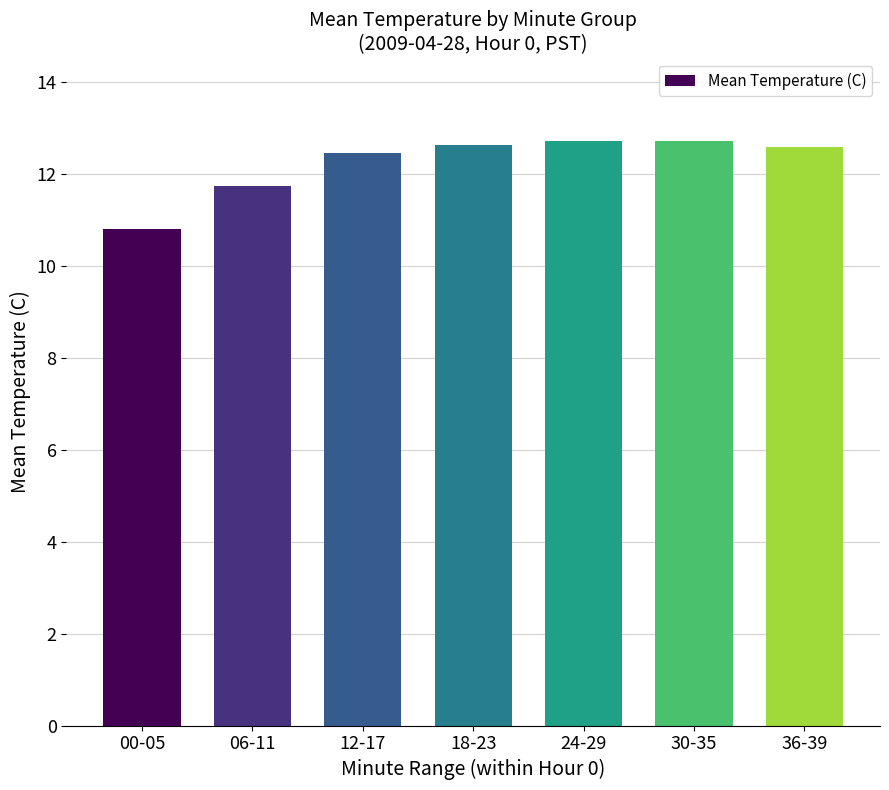

Approximately how many times larger is the value at 30-35 compared to 12-17?

1.0